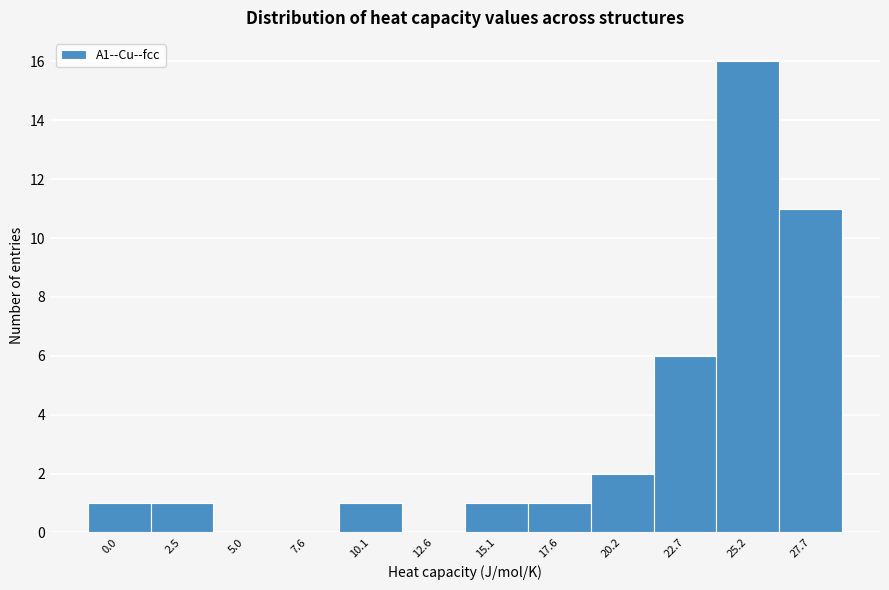

Reading left to right, transcribe all the data shown in this chart.

0.0=1	2.5=1	5.0=0	7.6=0	10.1=1	12.6=0	15.1=1	17.6=1	20.2=2	22.7=6	25.2=16	27.7=11